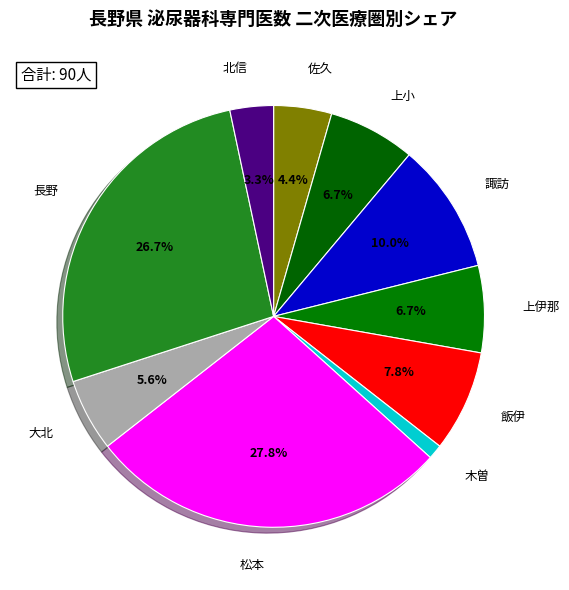

Count the number of slices in the pie.

10